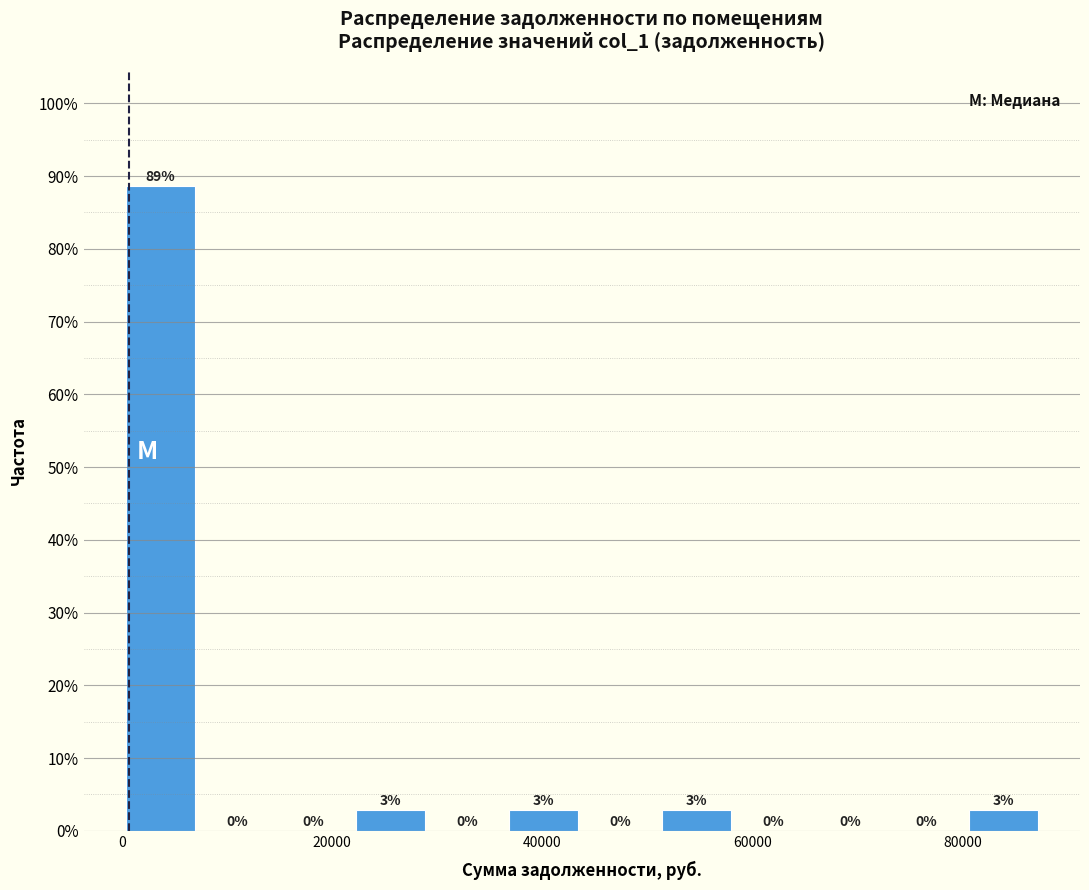

Around what value on the x-axis is the tallest bar? Give the approximate position of its centre, as read against the axis.

4000